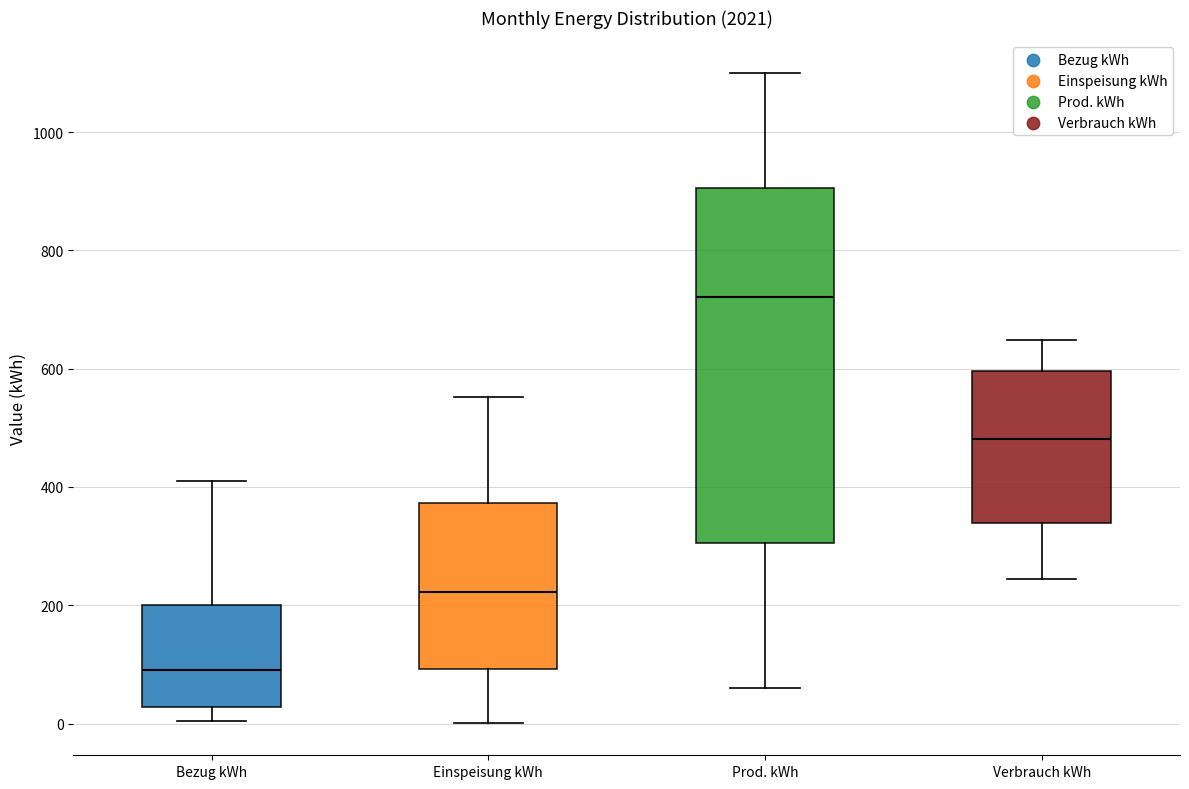

Where is the upper edge of the box for Einspeisung kWh on the y-axis? The values are not printed on the chart, so give them approximately, as read against the axis.

380